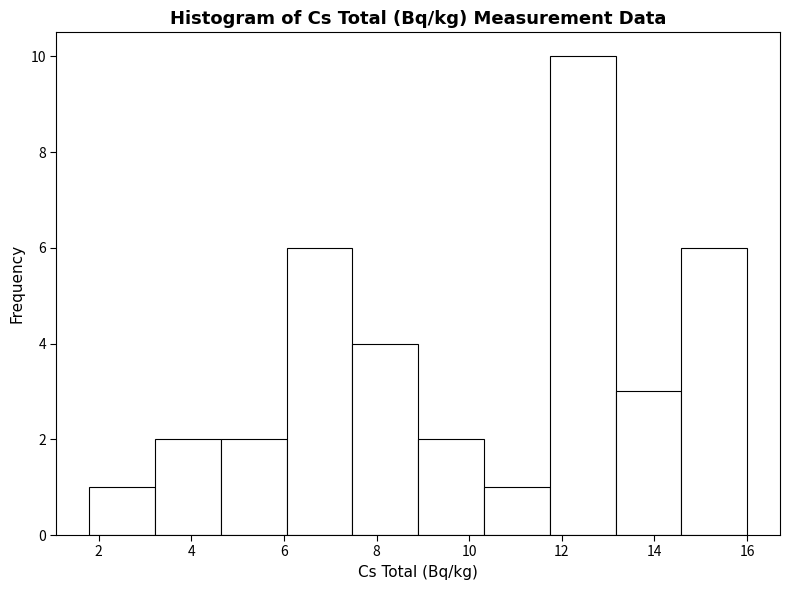

Which range on the x-axis has the tallest bar?

11.74 to 13.16